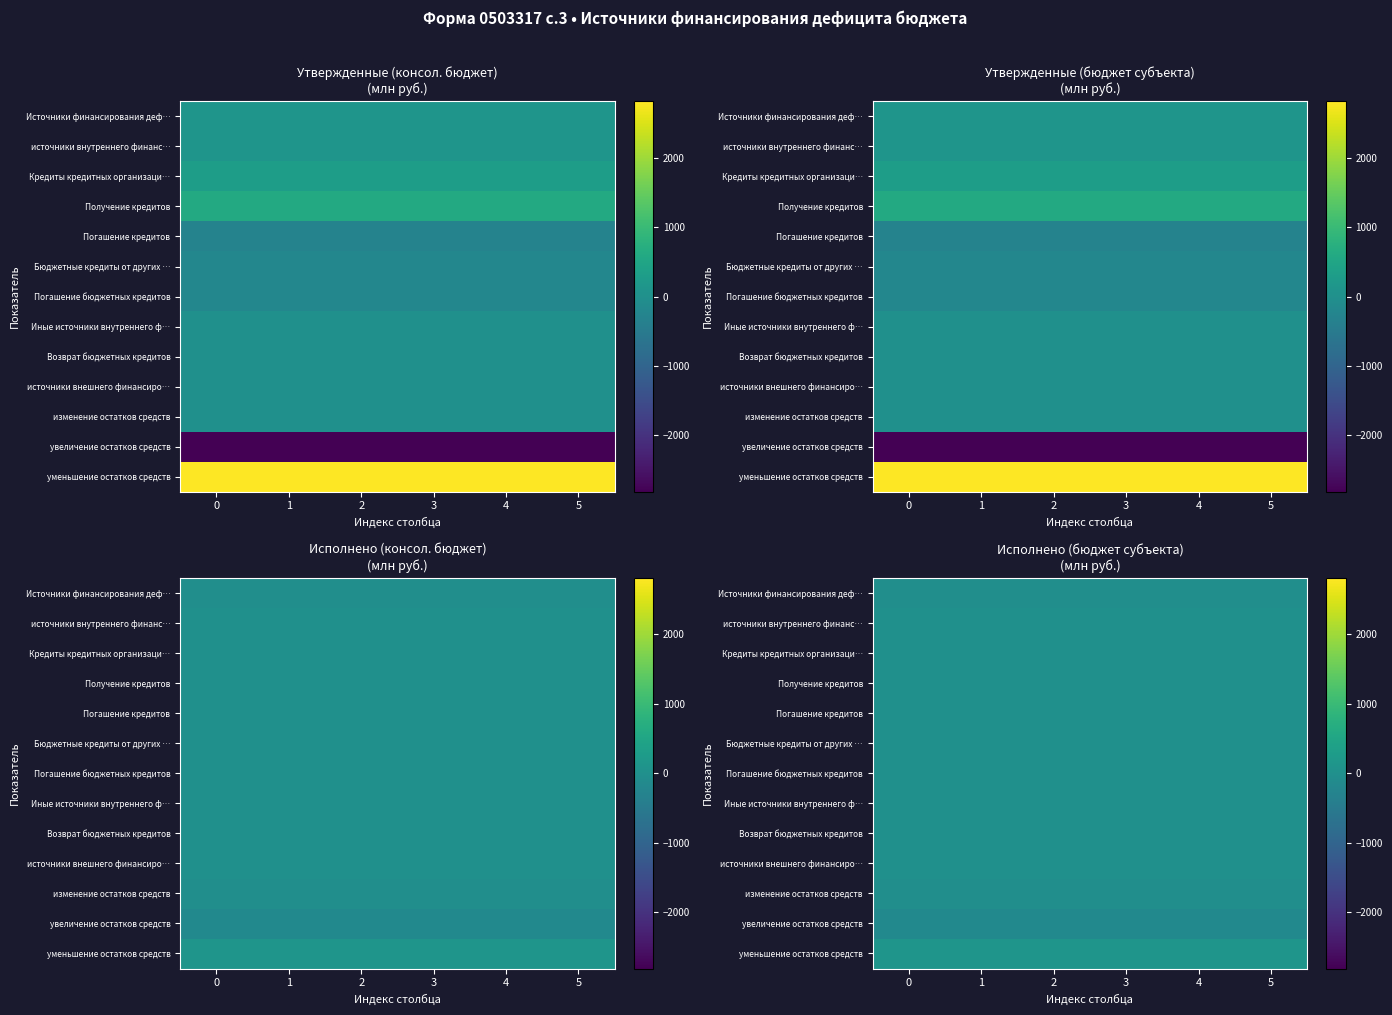

List the series in order of their peak value, lowest first.

увеличение остатков средств, Источники финансирования деф…, изменение остатков средств, источники внутреннего финанс…, Кредиты кредитных организаци…, Получение кредитов, Погашение кредитов, Бюджетные кредиты от других …, Погашение бюджетных кредитов, Иные источники внутреннего ф…, Возврат бюджетных кредитов, источники внешнего финансиро…, уменьшение остатков средств